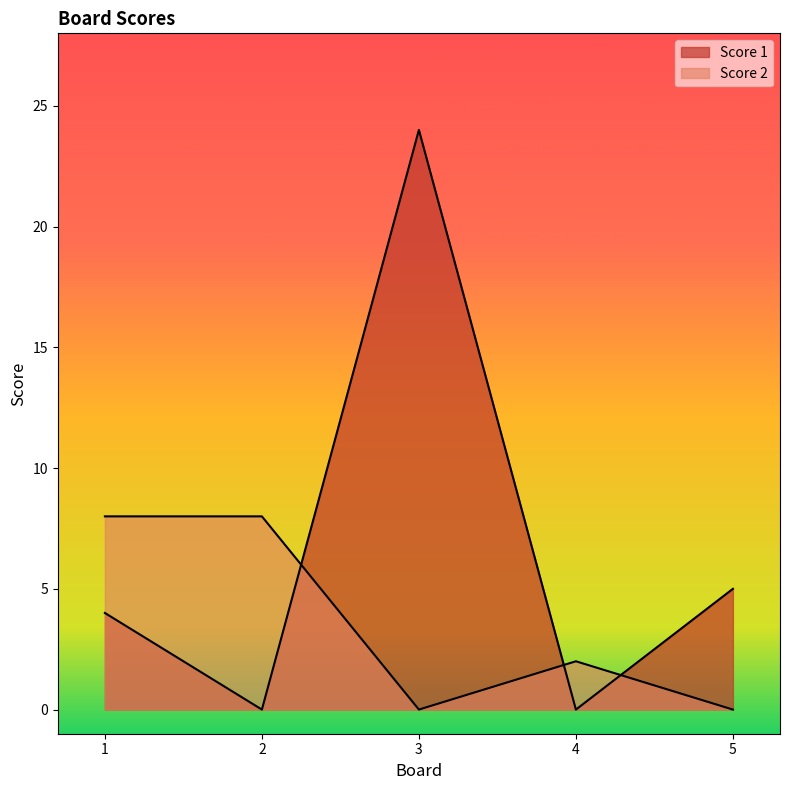

What is the spread (max minus min) of values at 2?

8